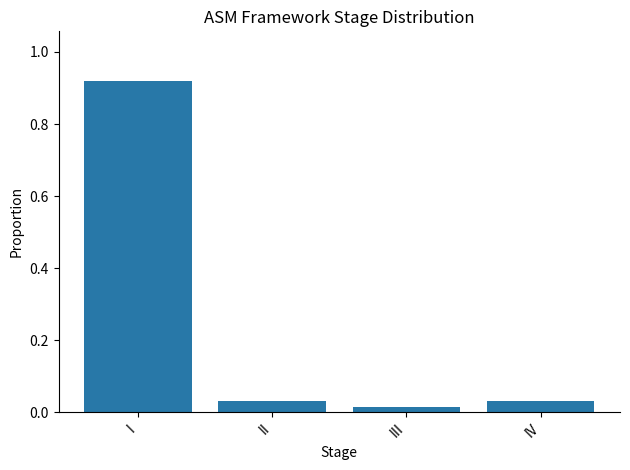

Between II and III, which is larger?

II